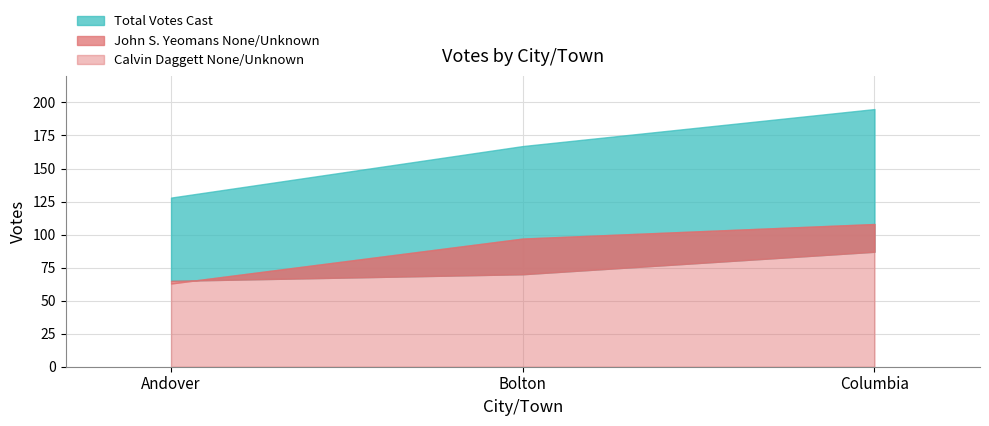

Rank the series by their maximum value, from highest to lowest.

Total Votes Cast, John S. Yeomans None/Unknown, Calvin Daggett None/Unknown